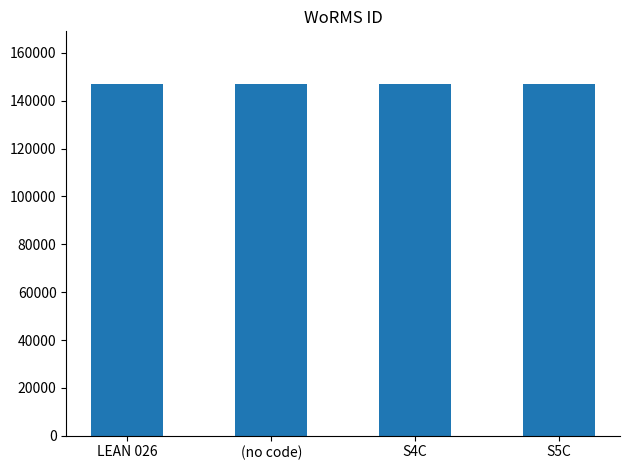

How many categories are shown in the chart?

4